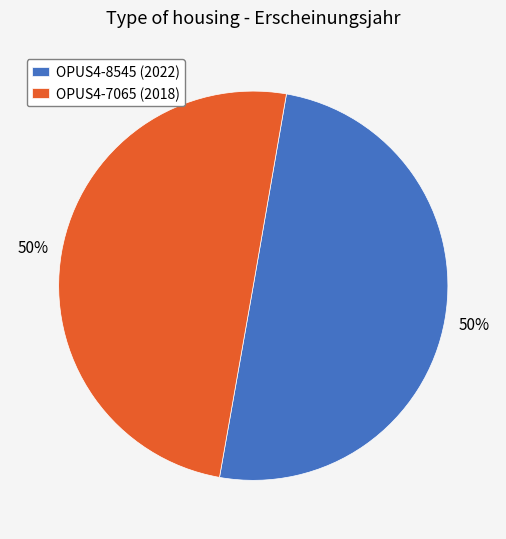

True or false: OPUS4-8545 accounts for 55% of the total.

False